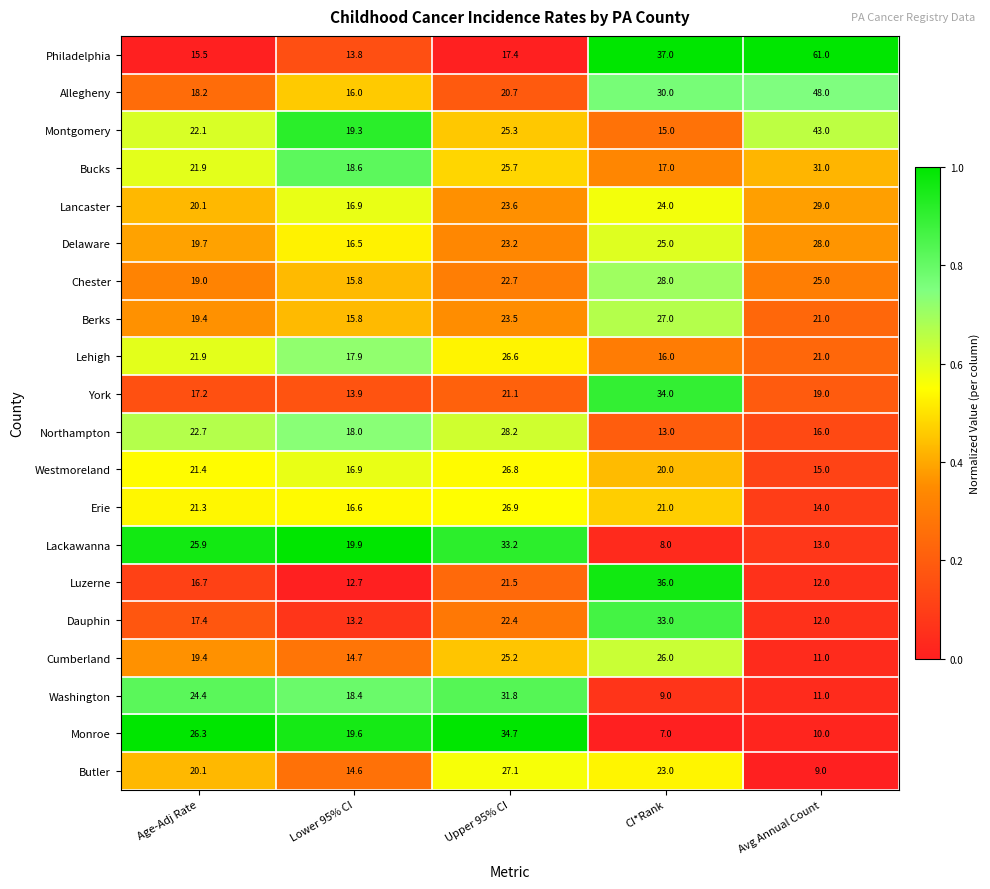

How many data points in Monroe are above 19?

3